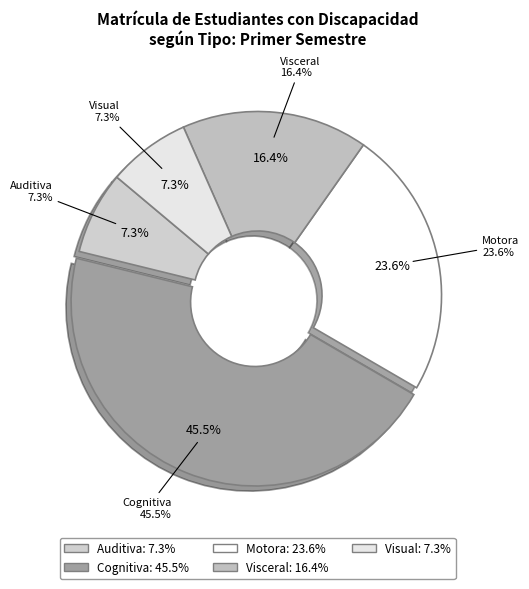

What portion of the pie excludes Visual?

92.7%